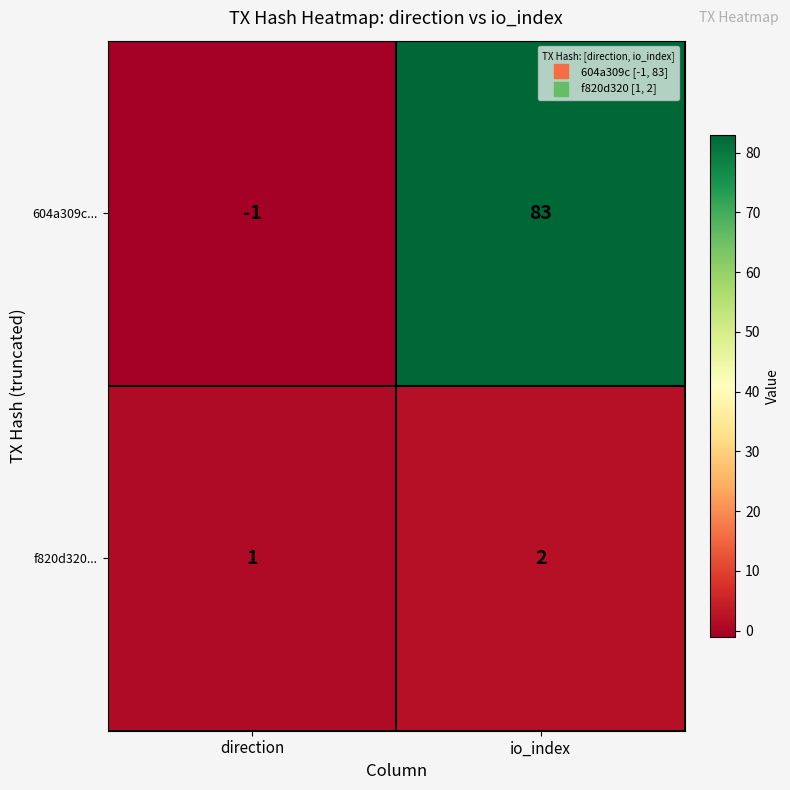

True or false: 604a309c... has a value of 83 at io_index.

True